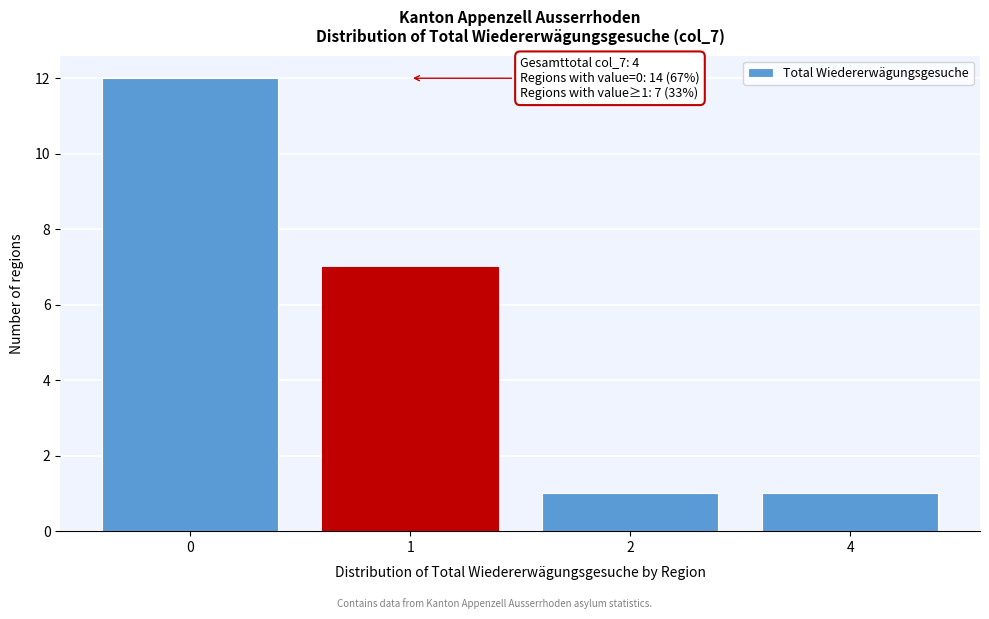

Reading left to right, extract all data points from this chart.

0=12	1=7	2=1	4=1